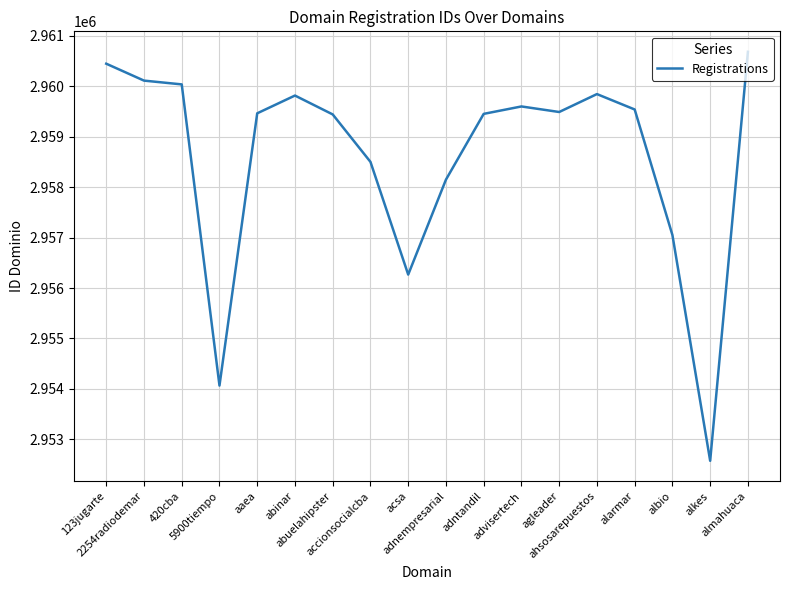

What is the smallest value displayed?

2952577